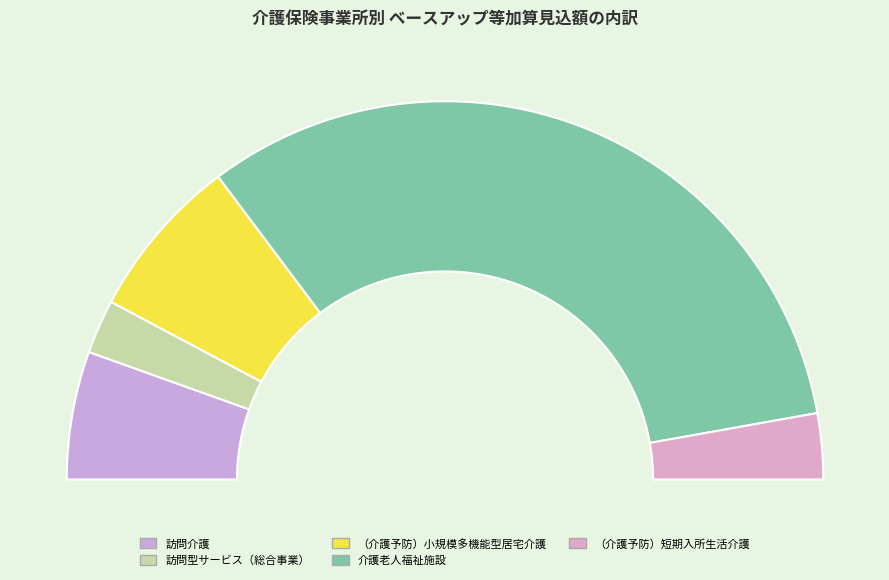

The （介護予防）短期入所生活介護 slice represents 14% of the pie. True or false?

False